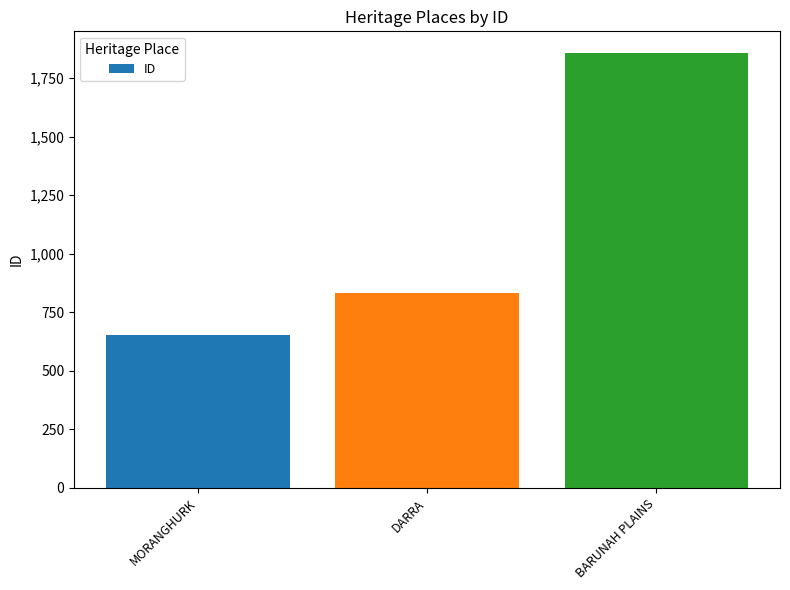

Reading right to left, extract all data points from this chart.

BARUNAH PLAINS=1857	DARRA=834	MORANGHURK=651